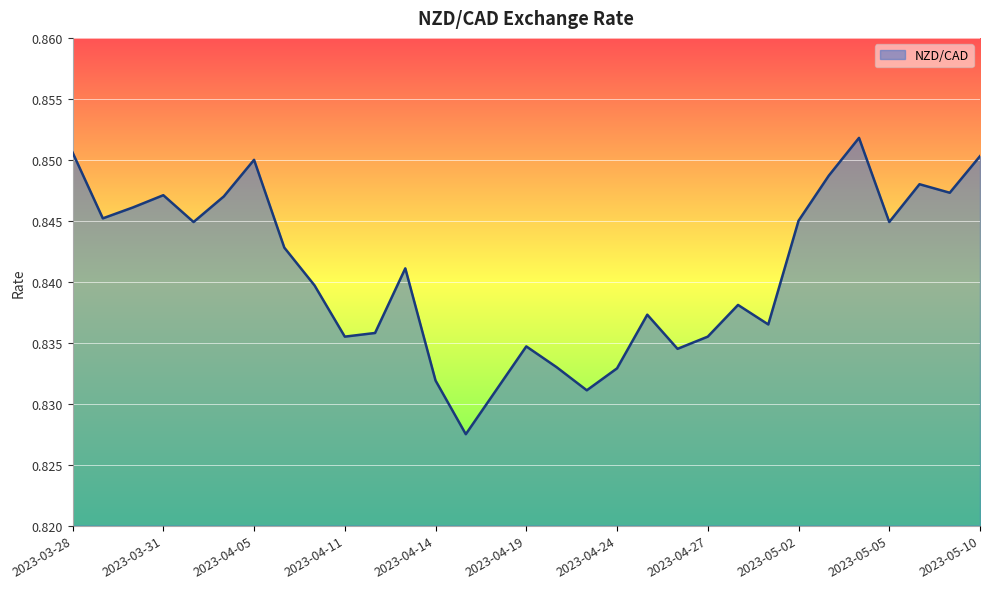

How many categories are shown in the chart?

31